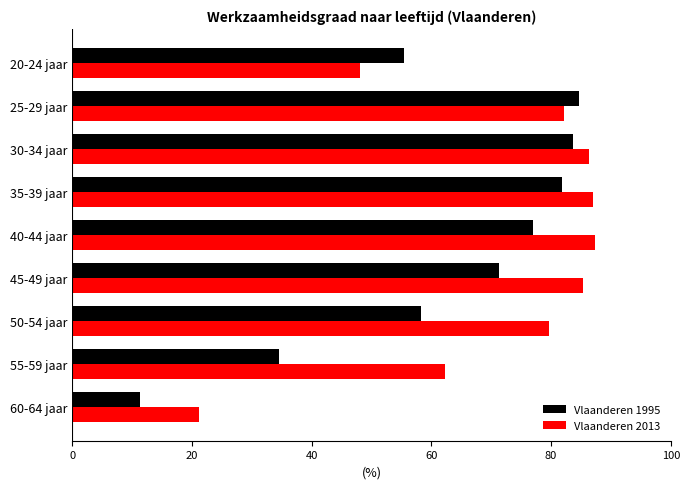

Which series has the largest range (max minus min)?

Vlaanderen 1995